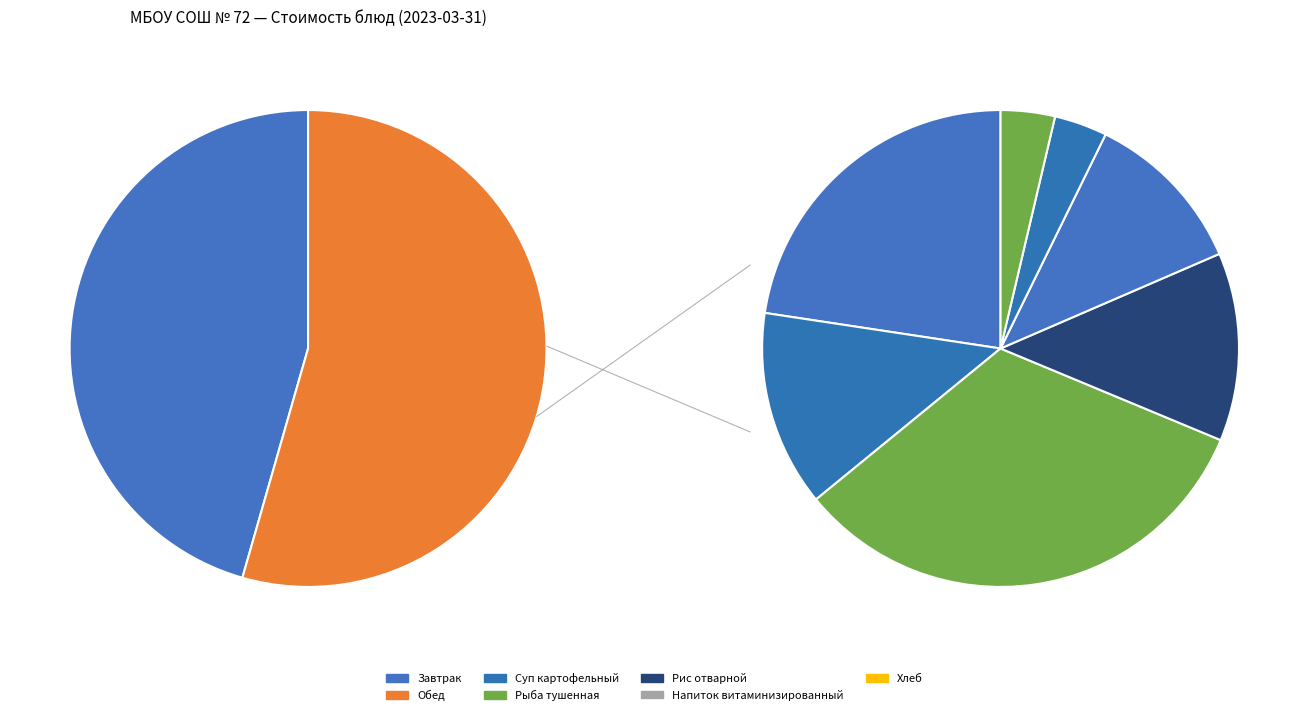

Is the sum of Рис отварной and Напиток витаминизированный greater than half?

No